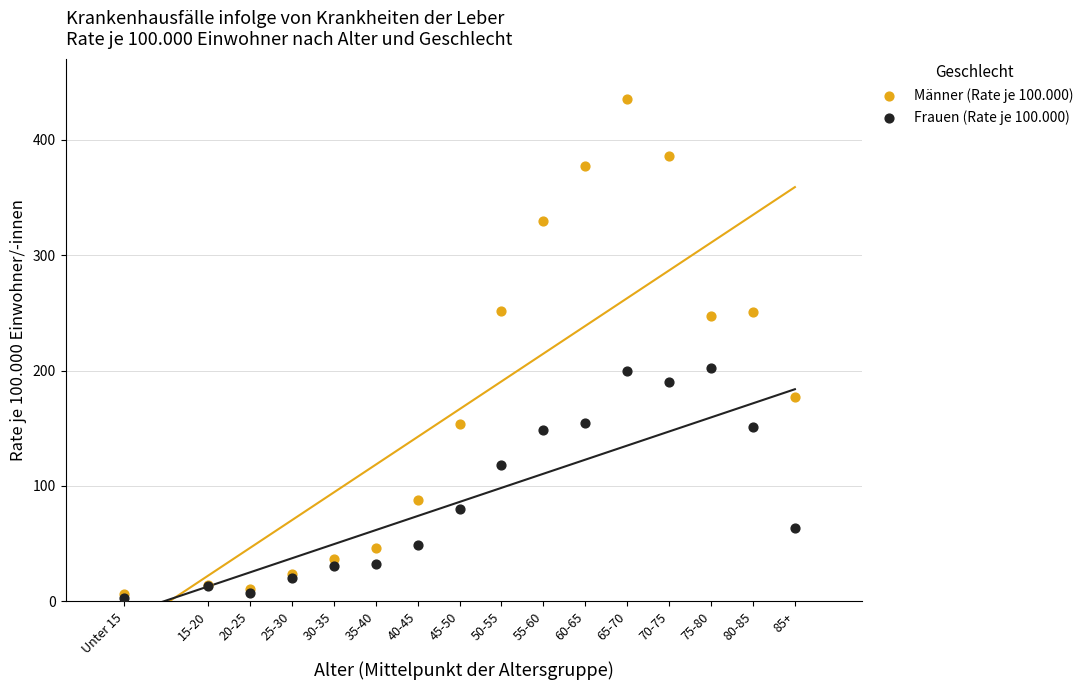

What are all the series names shown in the legend?

Männer (Rate je 100.000), Frauen (Rate je 100.000)